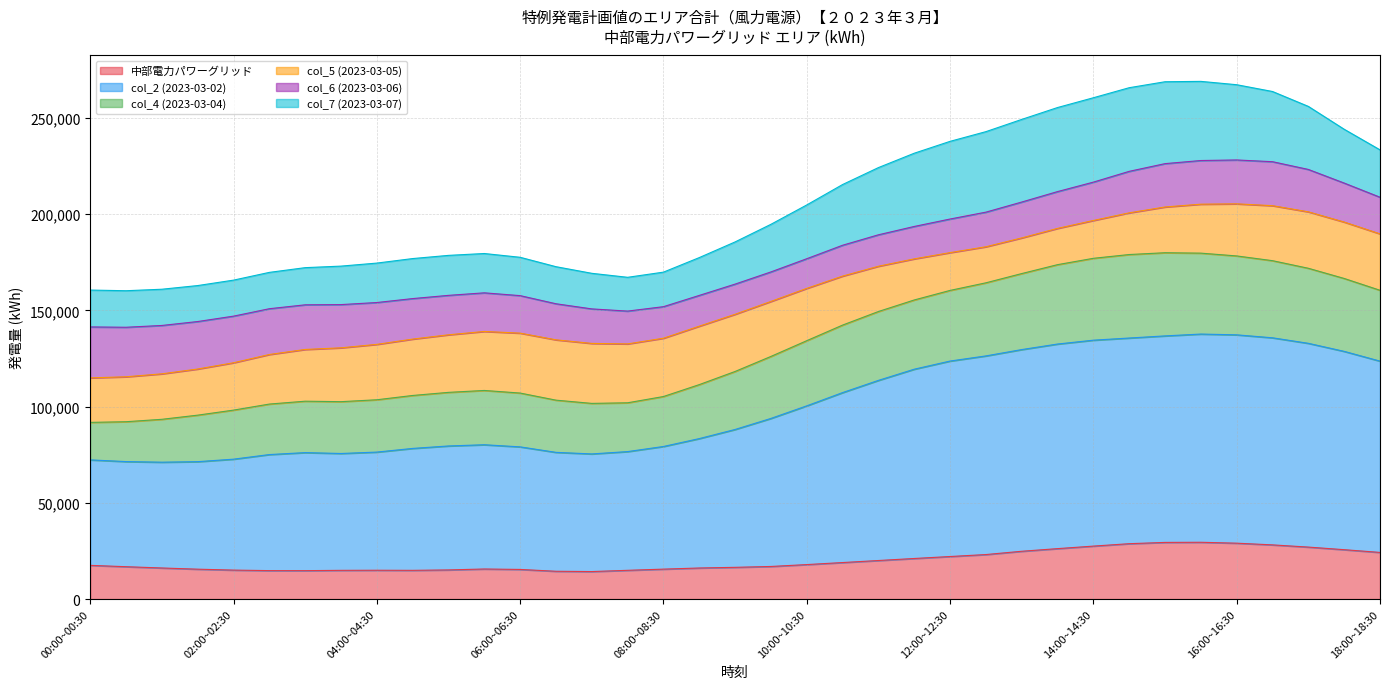

True or false: col_4 (2023-03-04) has a value of 68327 at 16:00~16:30.

False